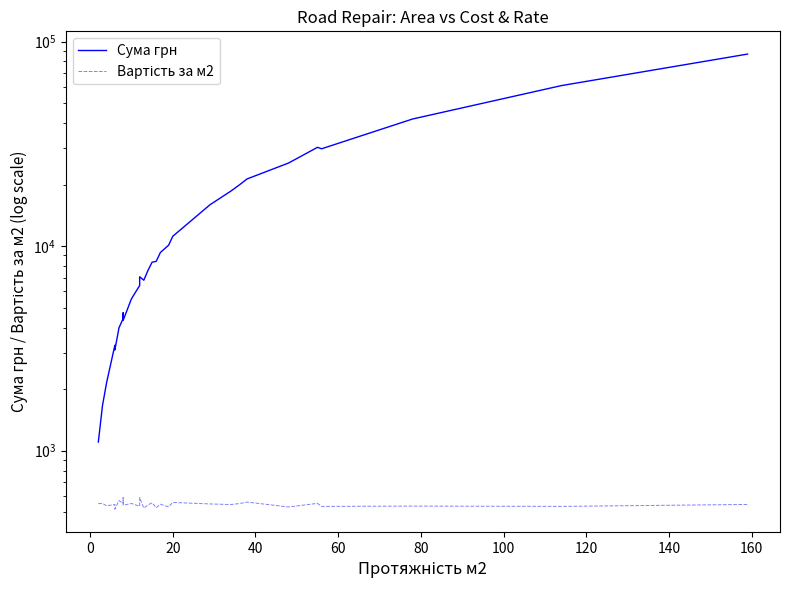

How many interior local valleys does the Сума грн series have?

4